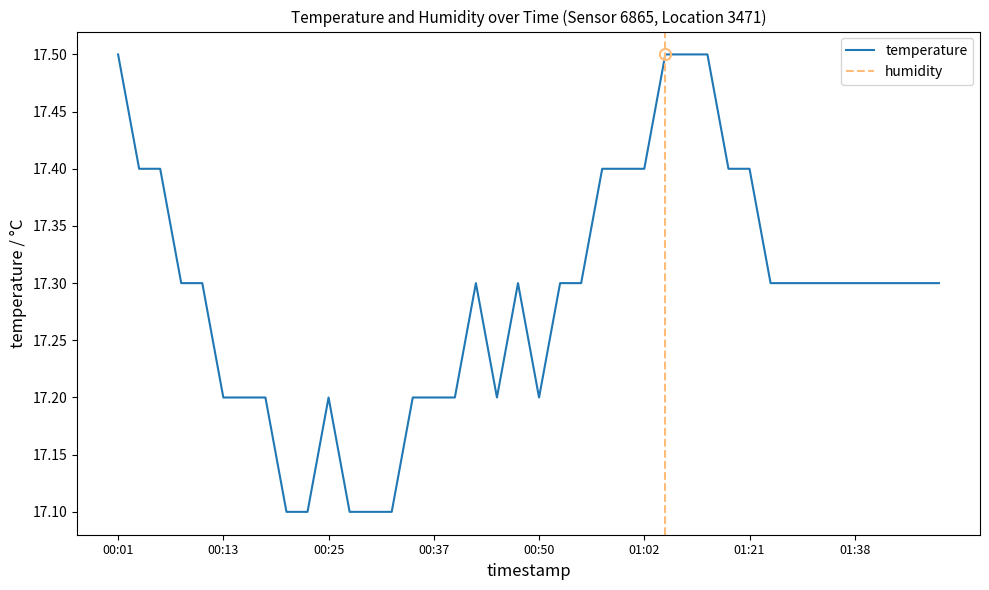

Is it true that the value at 01:05 is 17.5?

True